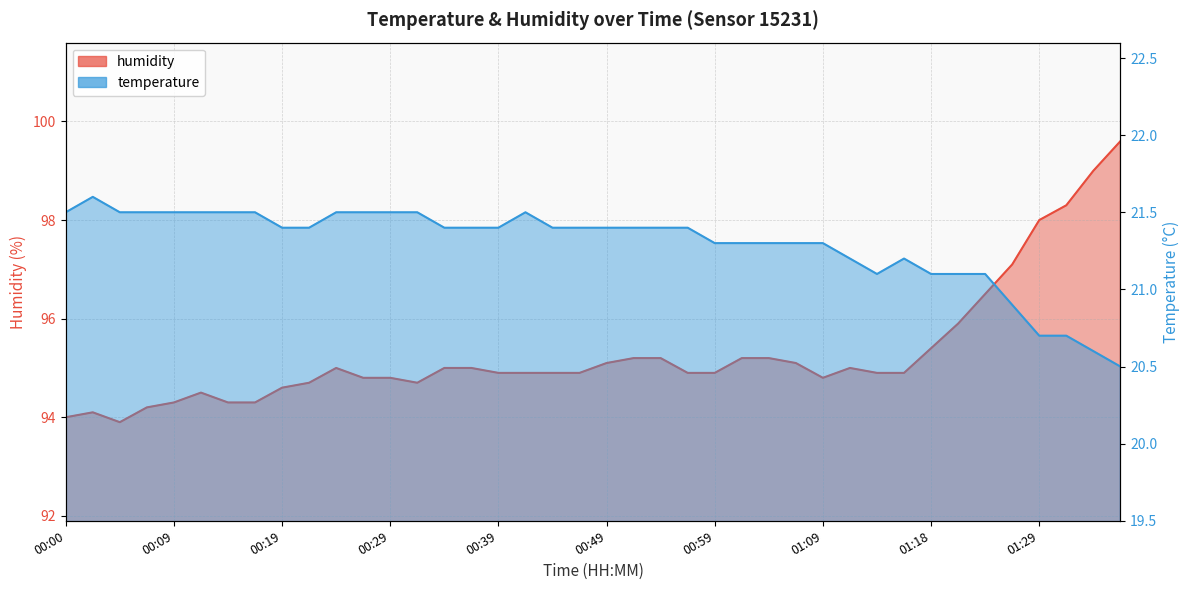

What are all the series names shown in the legend?

temperature, humidity